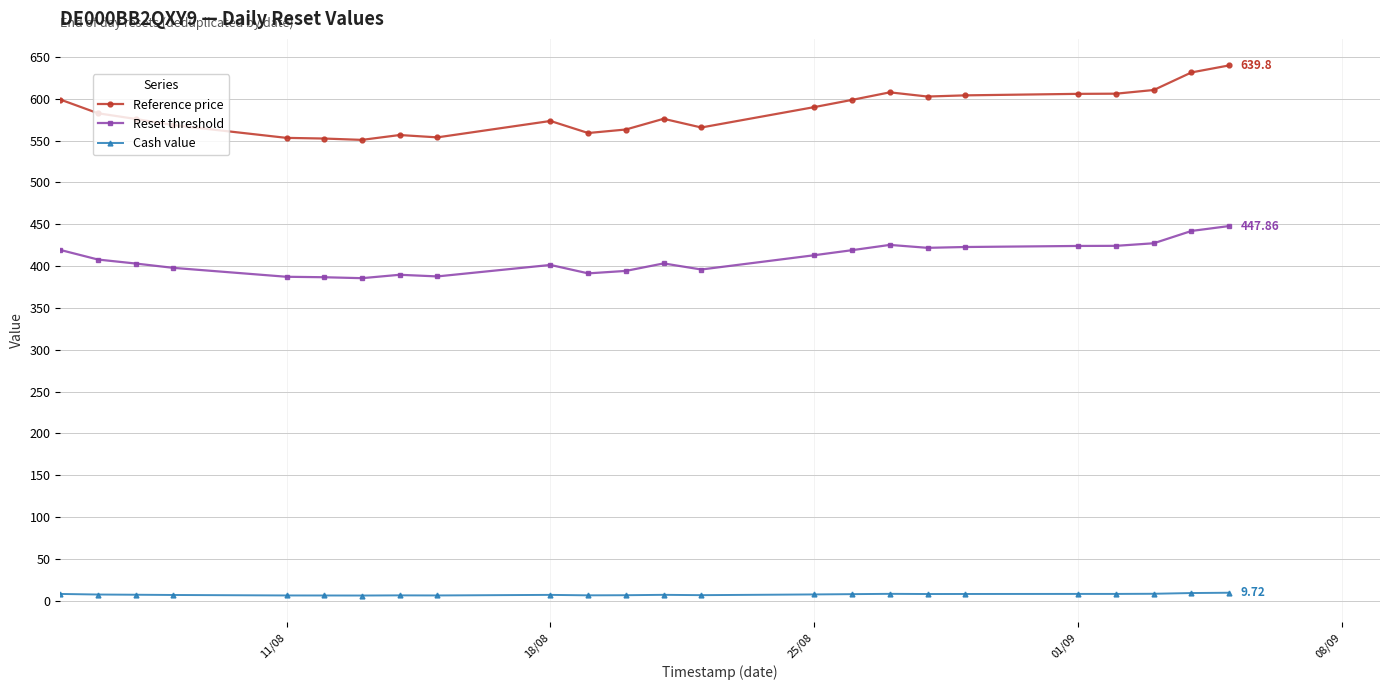

Which series has the largest total across all categories?

Reference price